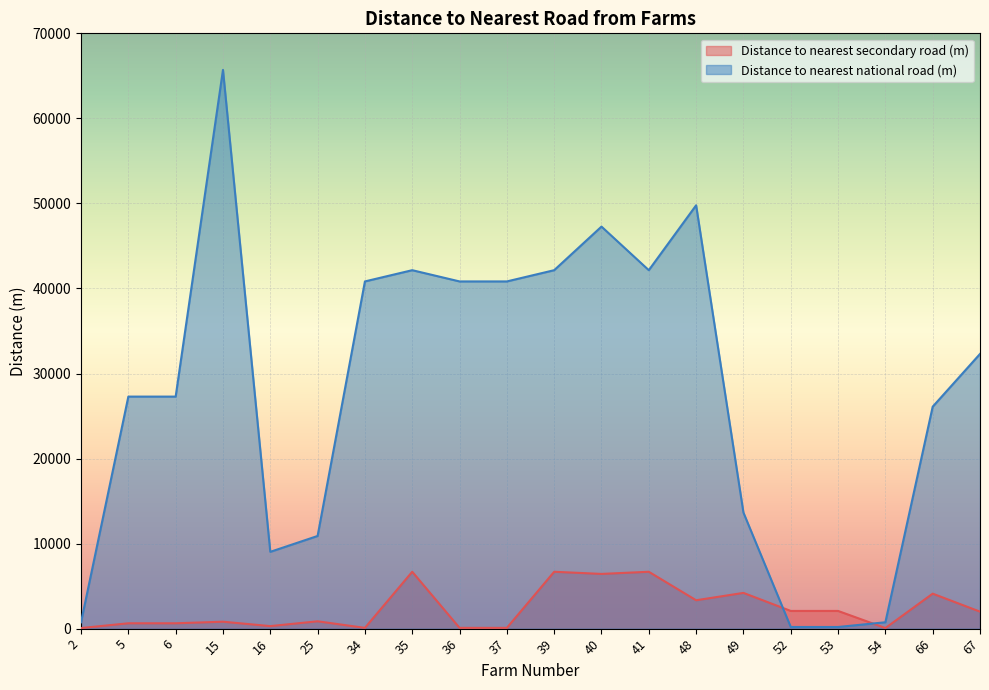

At how many categories does at least one series exceed 55382?

1